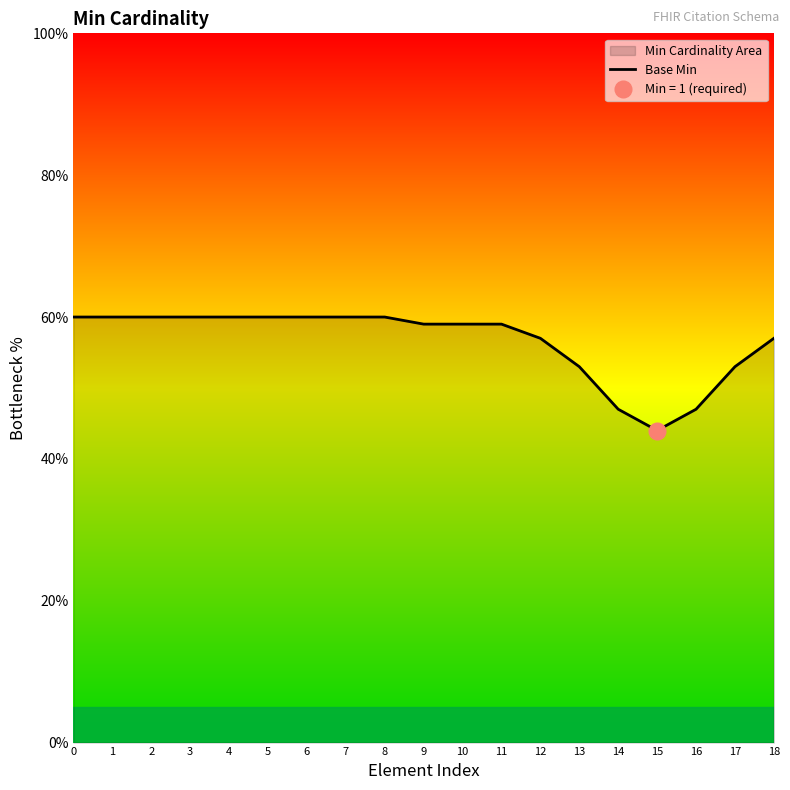

Rank the categories by value from highest to lowest.

0, 1, 2, 3, 4, 5, 6, 7, 8, 9, 10, 11, 12, 18, 13, 17, 14, 16, 15